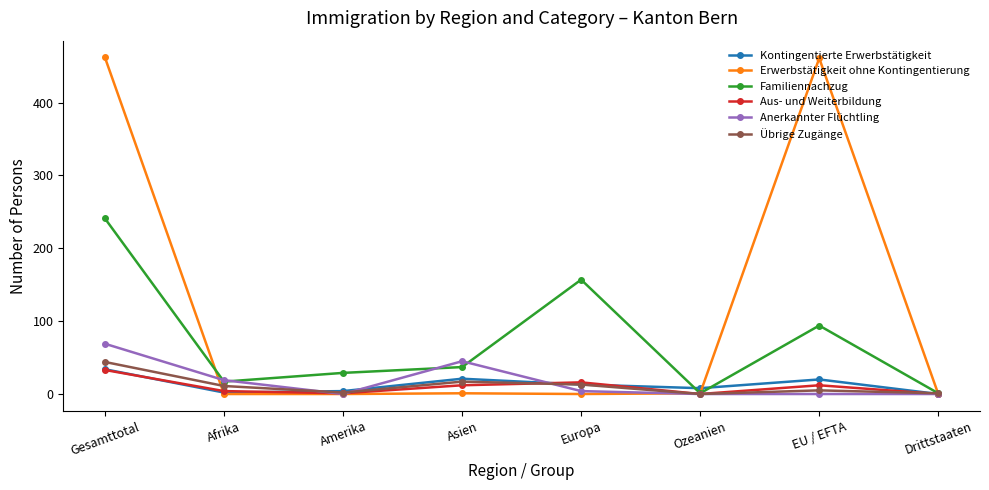

What is the maximum value for Erwerbstätigkeit ohne Kontingentierung?

462